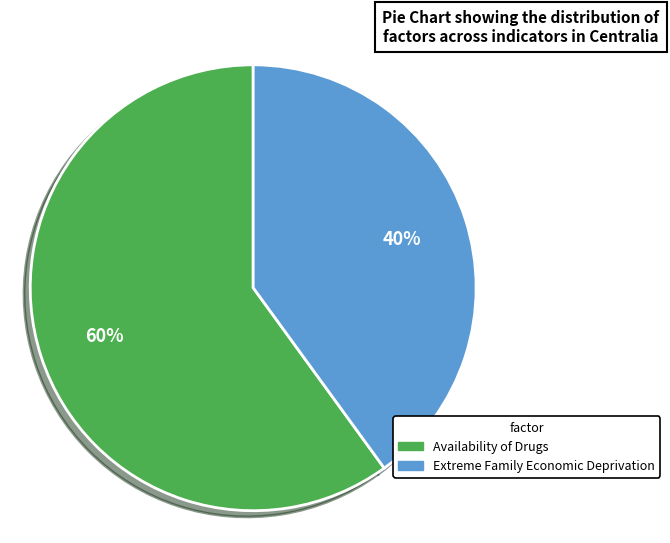

Rank the categories by value from highest to lowest.

Availability of Drugs, Extreme Family Economic Deprivation